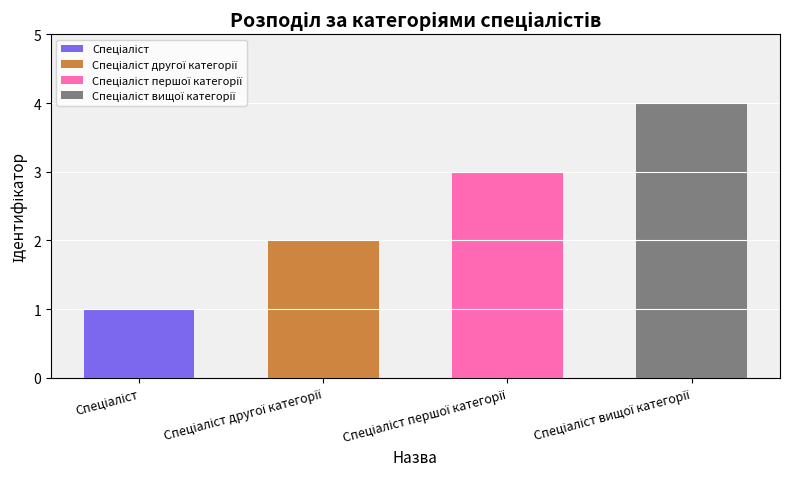

What is the average value?

2